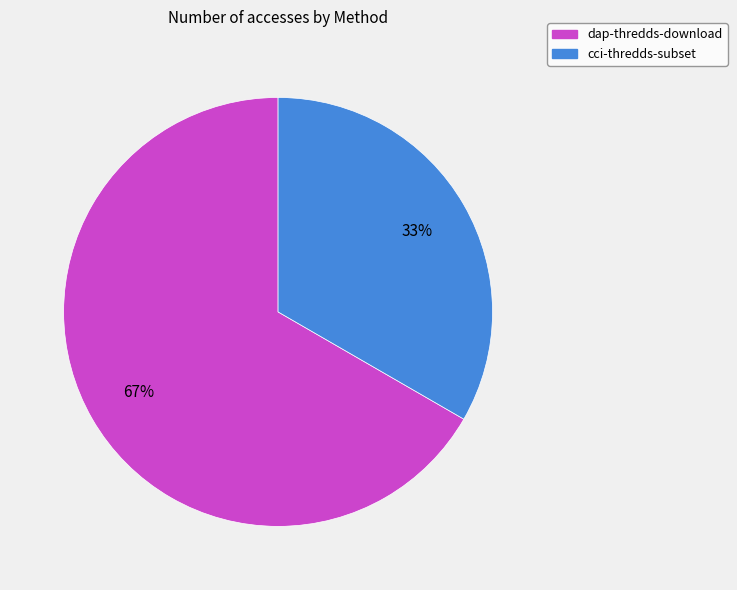

Is cci-thredds-subset the majority of the pie?

No